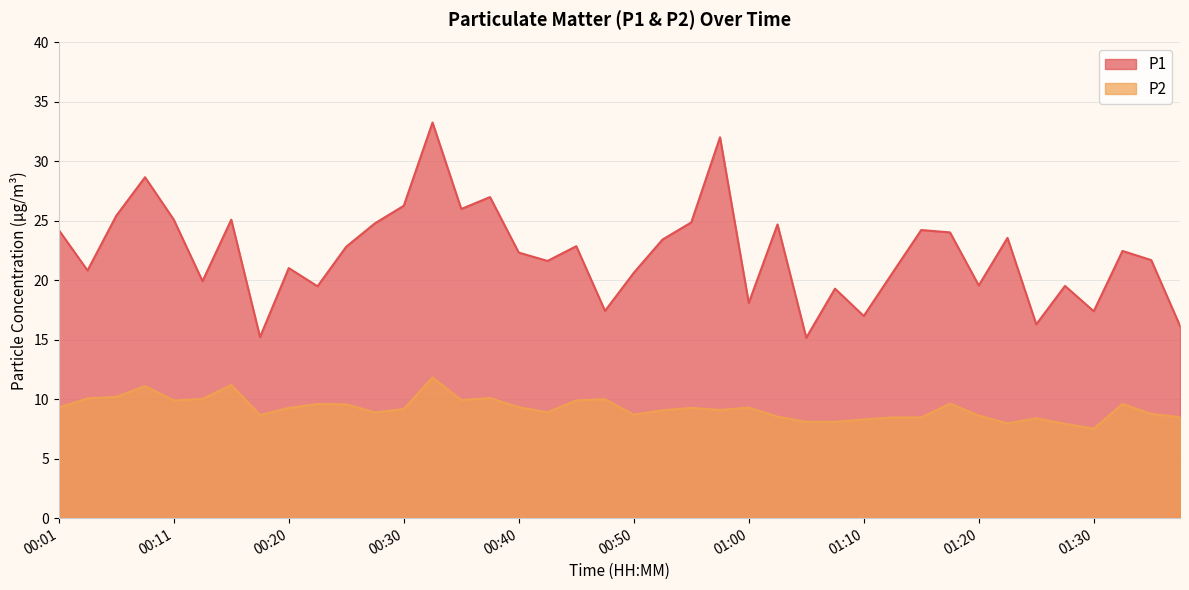

Rank the categories by P1 value from highest to lowest.

00:33, 00:58, 00:08, 00:38, 00:30, 00:35, 00:06, 00:11, 00:15, 00:55, 00:28, 01:03, 00:01, 01:15, 01:17, 01:22, 00:53, 00:45, 00:25, 01:32, 00:40, 01:35, 00:43, 00:20, 00:03, 00:50, 01:12, 00:13, 01:20, 01:27, 00:23, 01:07, 01:00, 00:48, 01:30, 01:10, 01:25, 01:37, 00:18, 01:05